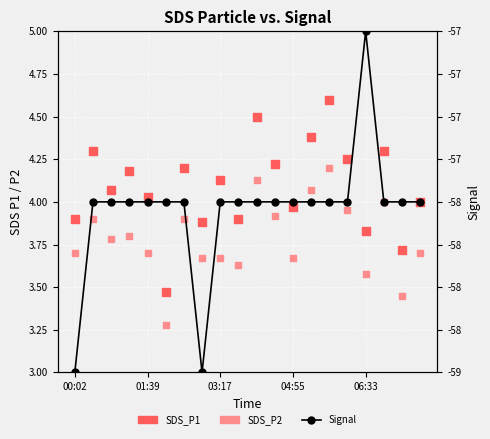

At which category is the sum across all series the highest?

14